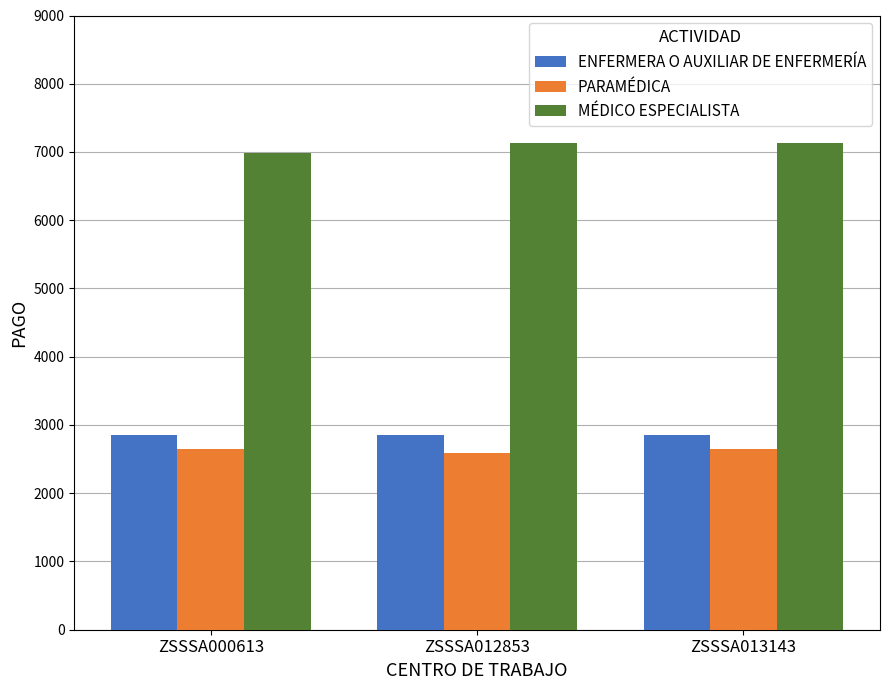

What is the sum of all PARAMÉDICA values?

7887.5